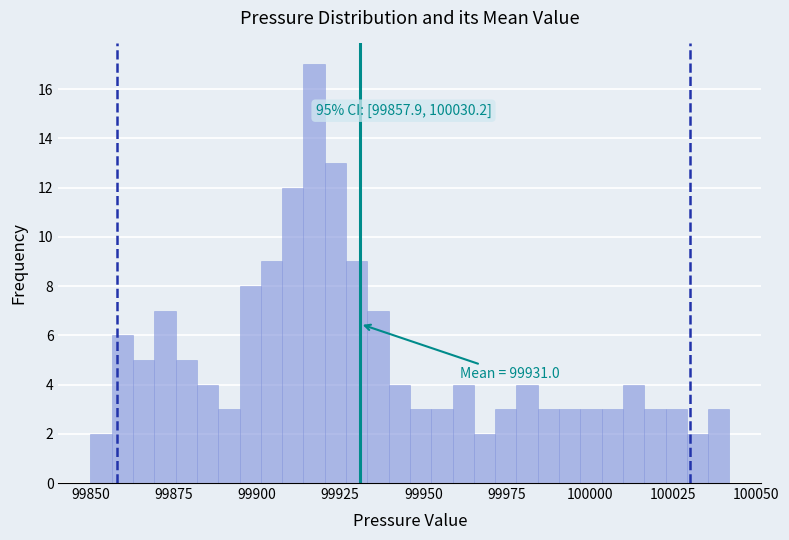

Around what value on the x-axis is the tallest bar? Give the approximate position of its centre, as read against the axis.

99915